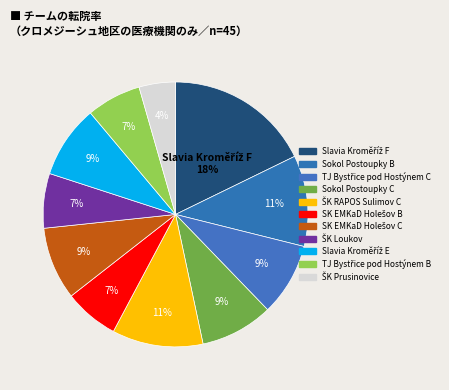

Is TJ Bystřice pod Hostýnem B the majority of the pie?

No